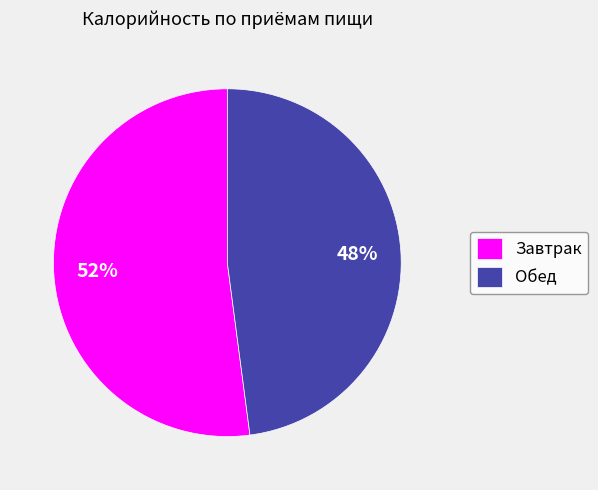

How many slices are in this pie chart?

2